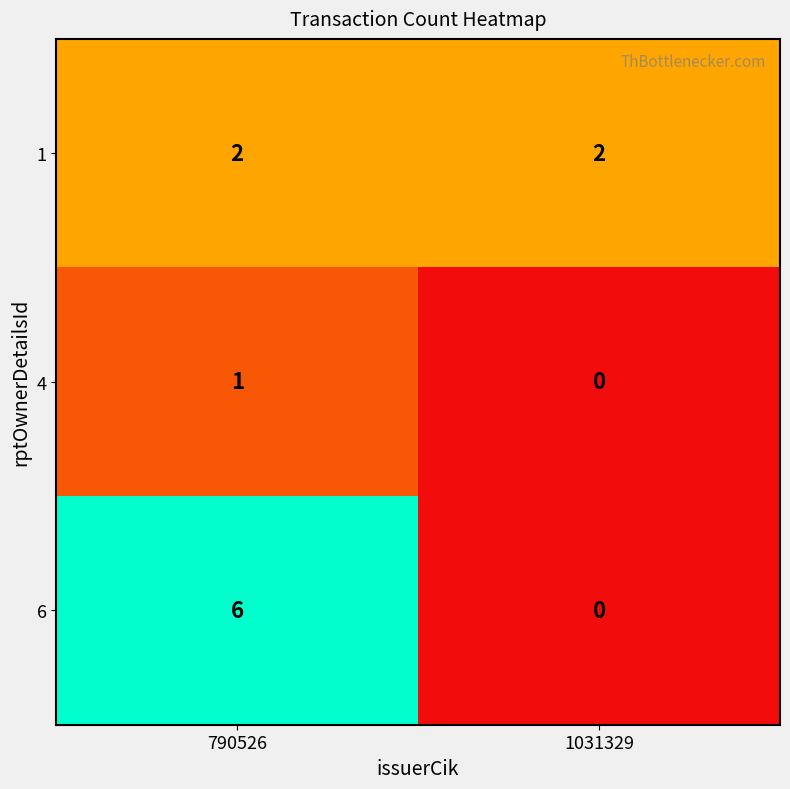

Rank the series by their average value, from lowest to highest.

4, 1, 6